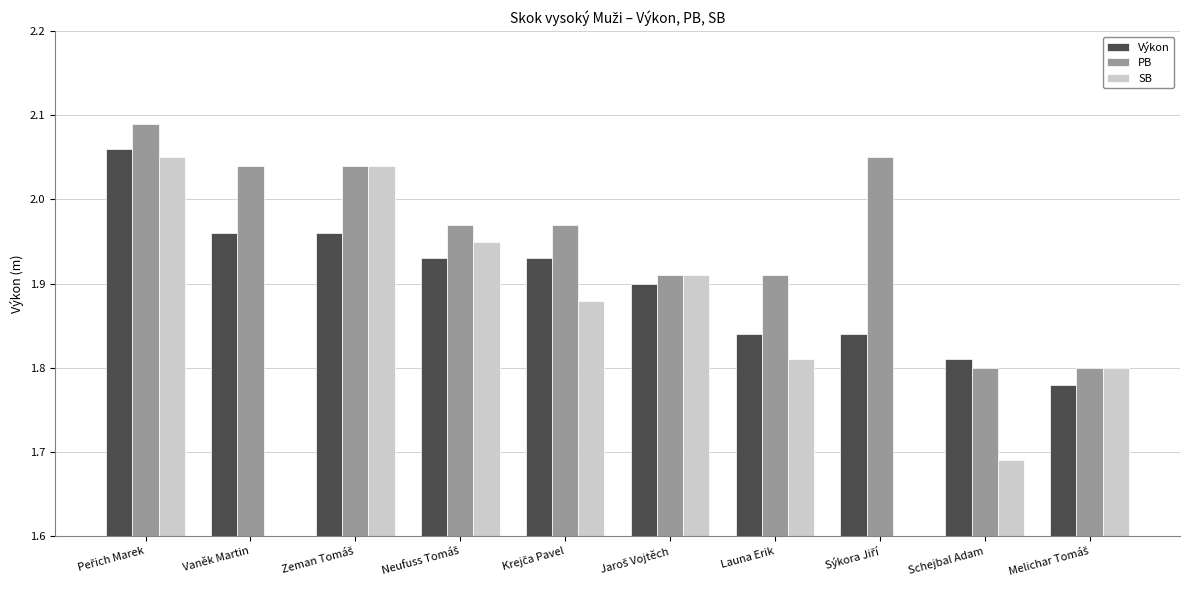

What is the maximum value shown in the chart?

2.1